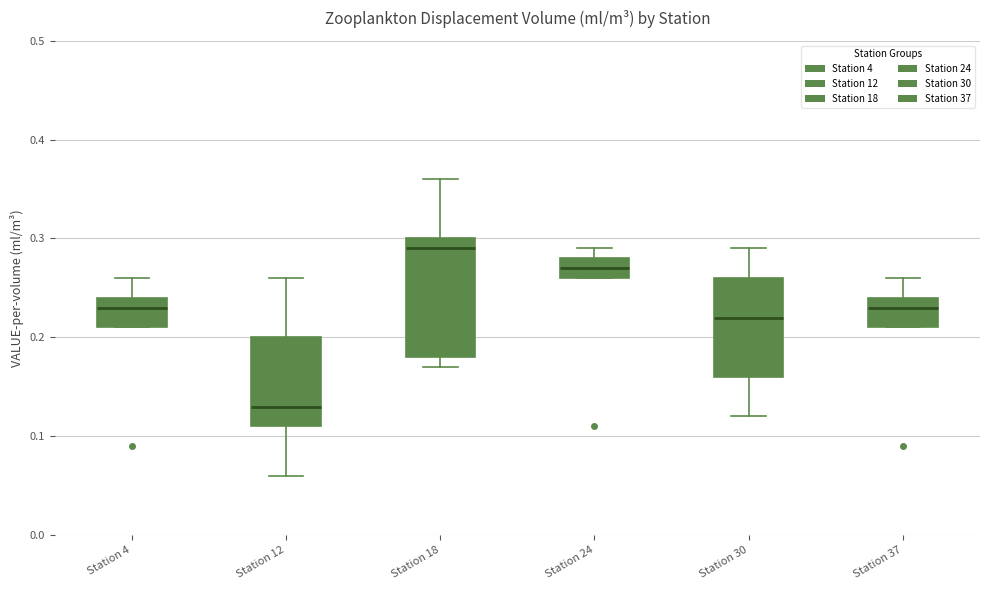

Reading left to right, transcribe this box plot: for each box, give where its median line is, the range the box spans, and where its two whiskers end, as read against the y-axis. The values are not printed on the chart, so give them approximately, as read against the axis.

Station 4: median 0.23, box 0.21 to 0.24, whiskers 0.21 to 0.26
Station 12: median 0.13, box 0.11 to 0.20, whiskers 0.06 to 0.26
Station 18: median 0.29, box 0.18 to 0.30, whiskers 0.17 to 0.36
Station 24: median 0.27, box 0.26 to 0.28, whiskers 0.26 to 0.29
Station 30: median 0.22, box 0.16 to 0.26, whiskers 0.12 to 0.29
Station 37: median 0.23, box 0.21 to 0.24, whiskers 0.21 to 0.26